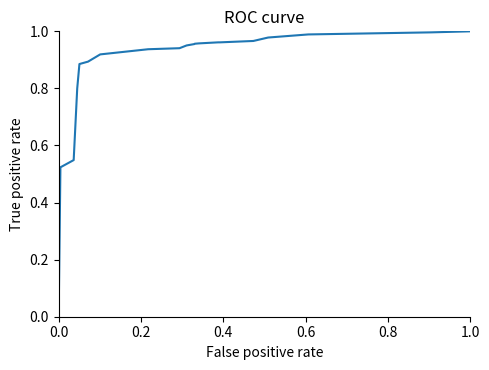

Does the chart display data point markers on the line(s)?

No